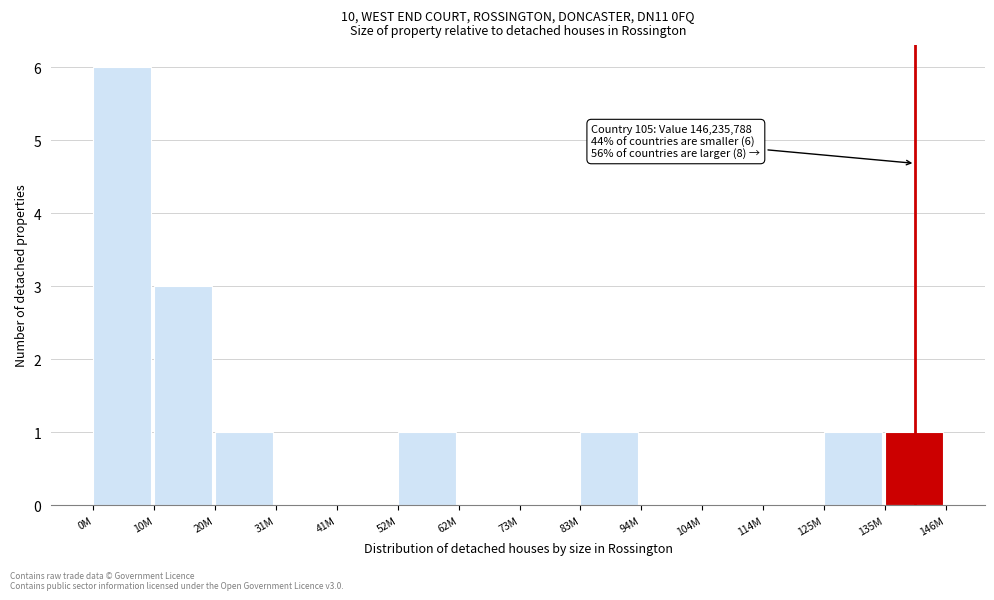

Reading right to left, what are all the values shown in this chart?

135M=1	125M=1	114M=0	104M=0	94M=0	83M=1	73M=0	62M=0	52M=1	41M=0	31M=0	20M=1	10M=3	0M=6